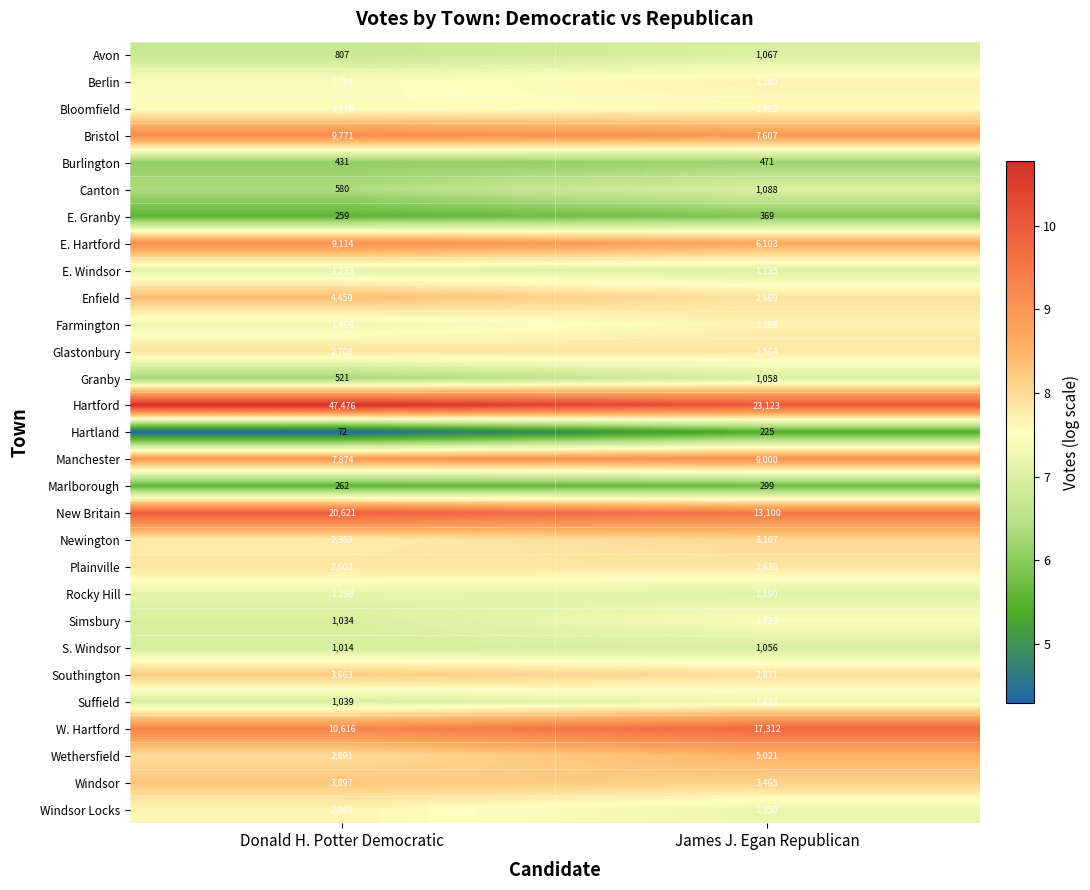

What is the average value of the W. Hartford series?

13964